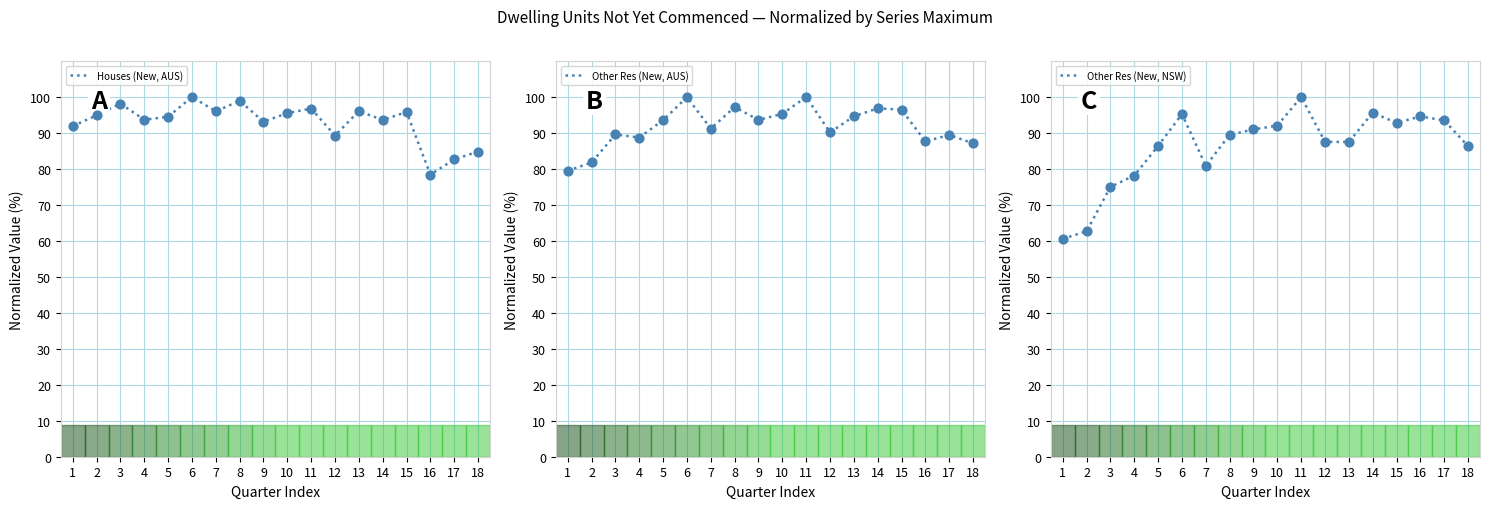

Which series reaches the maximum Y coordinate?

Houses (New, AUS)